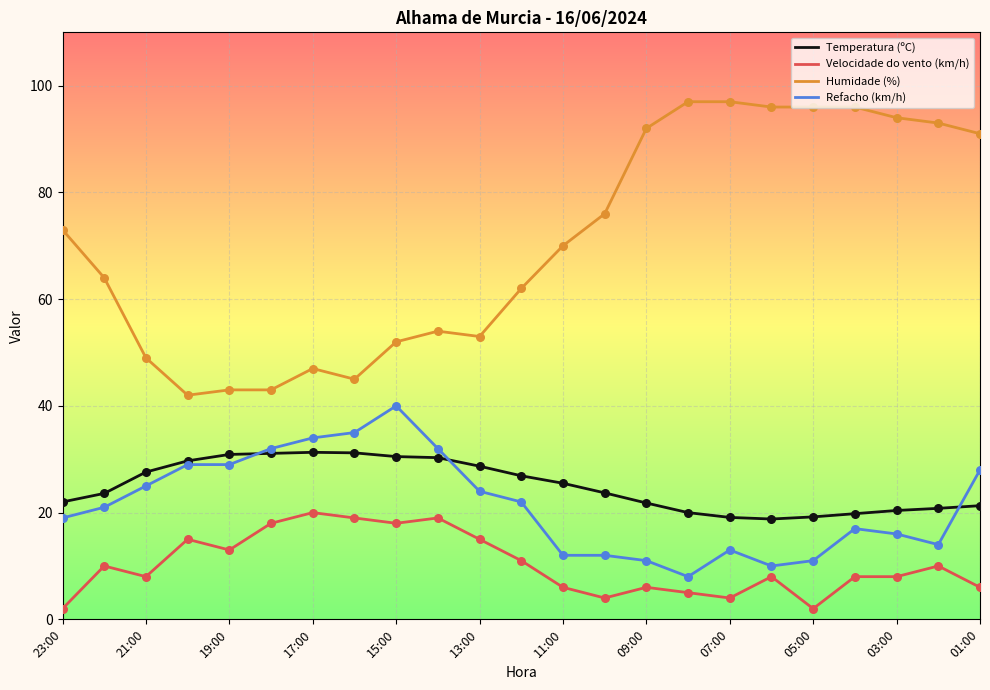

Which series has the largest total across all categories?

Humidade (%)